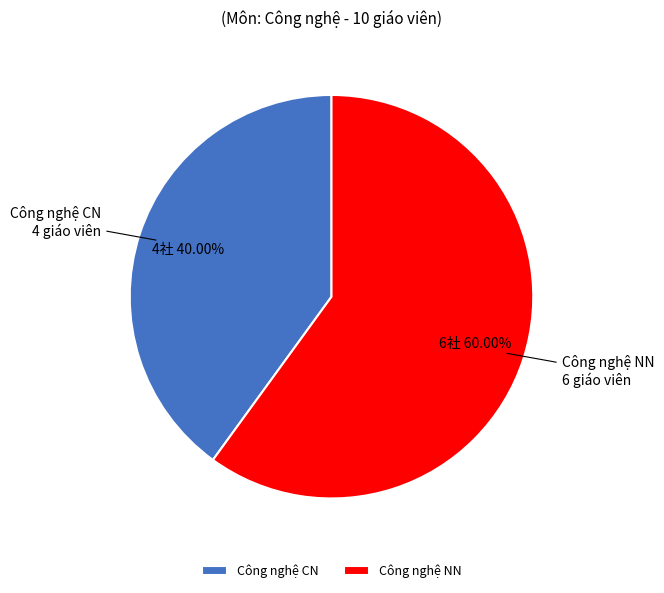

How many slices are in this pie chart?

2